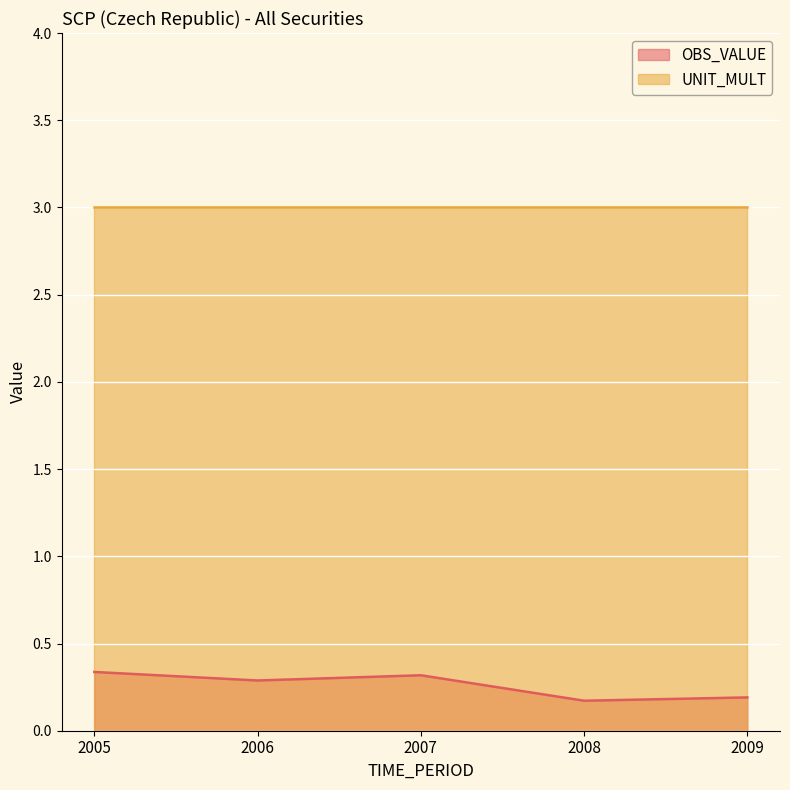

Rank the categories by value from lowest to highest.

2008, 2009, 2006, 2007, 2005